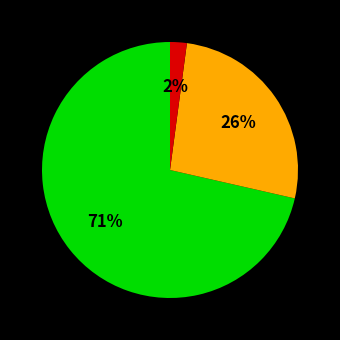

To the nearest percent, what is the average slice percentage?

33%